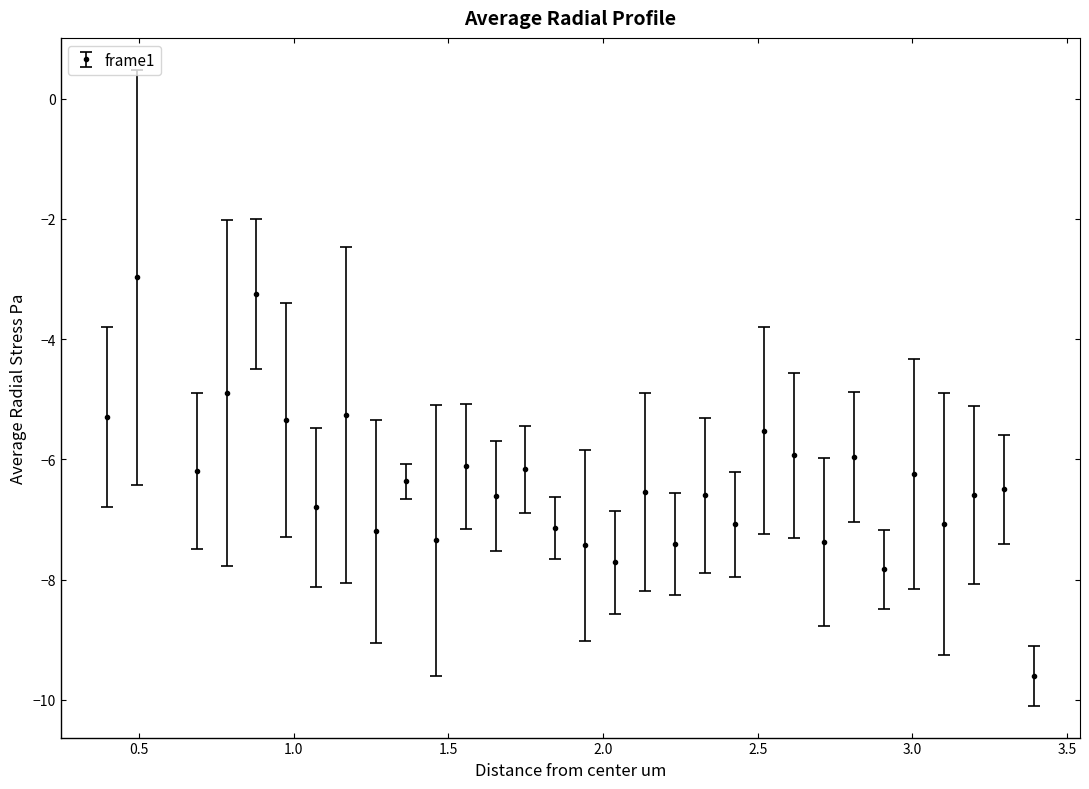

What is the greatest value displayed?

-3.0